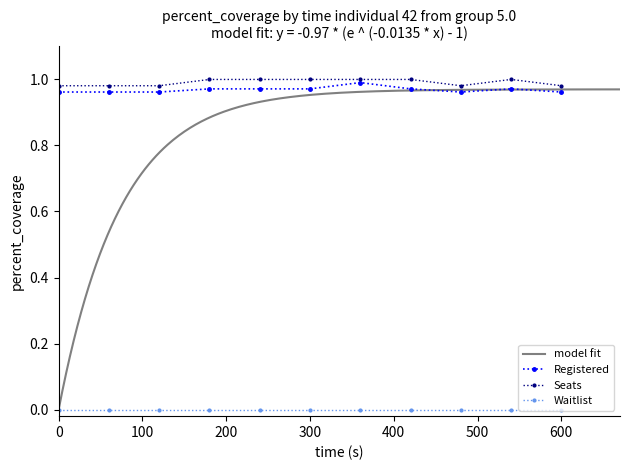

How many data points in Seats are less than 1?

5